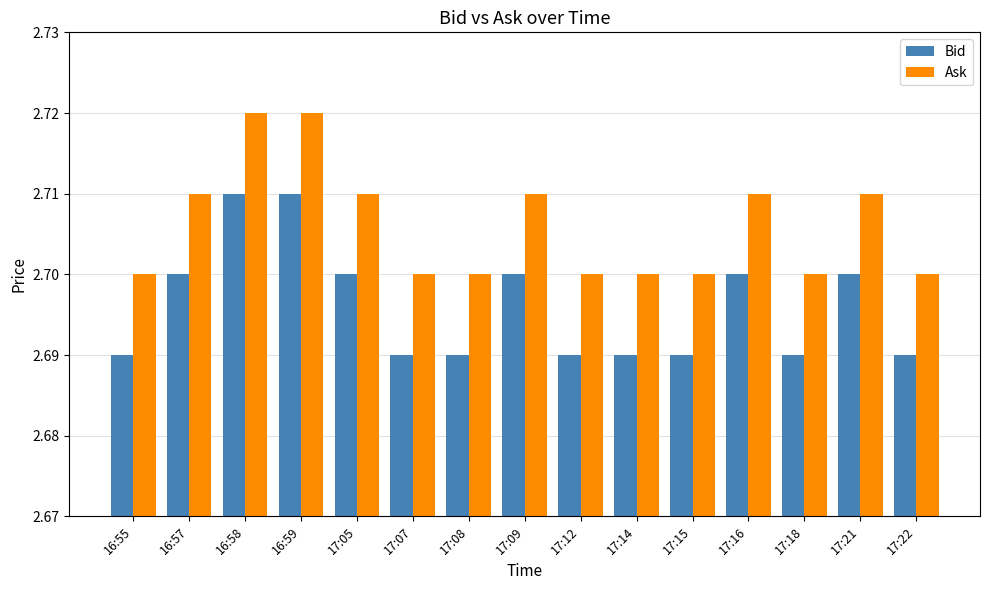

The Bid series shows 0.8 at 16:57. True or false?

False